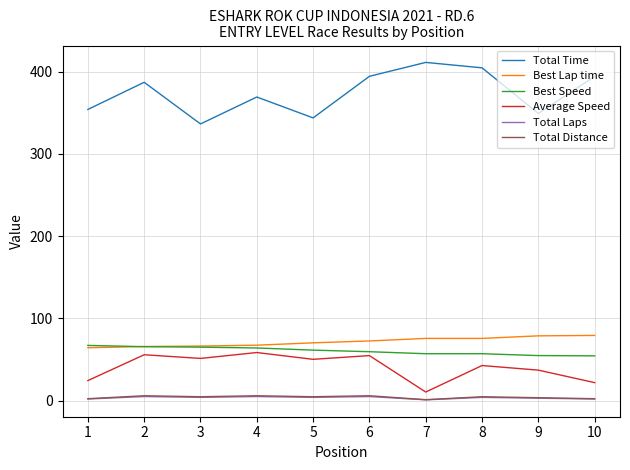

What is the approximate value of Total Laps at 1?

2.0